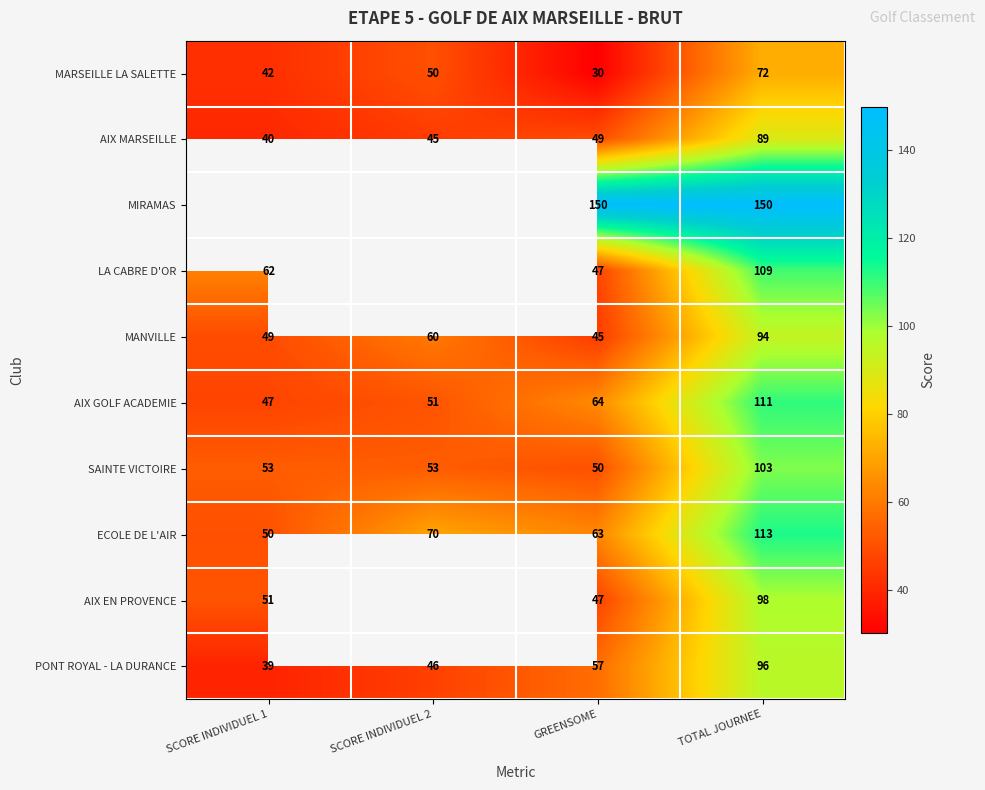

What is the total value across all series at GREENSOME?

602.0